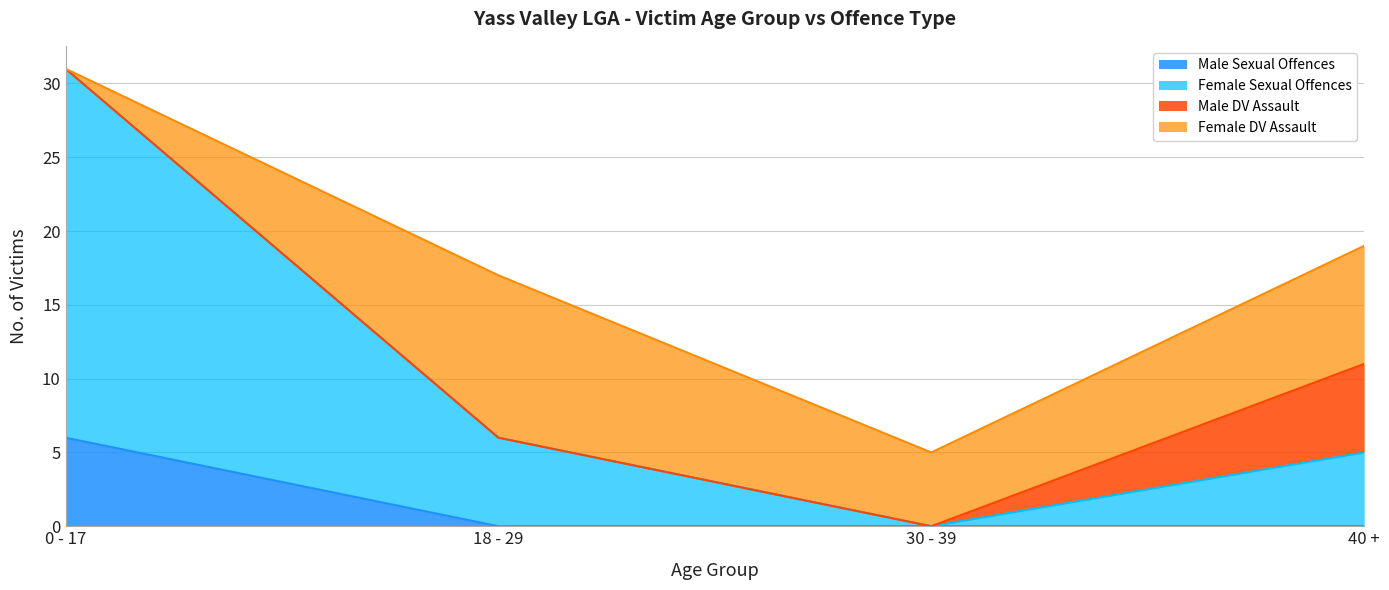

At which category is the sum across all series the highest?

0 - 17